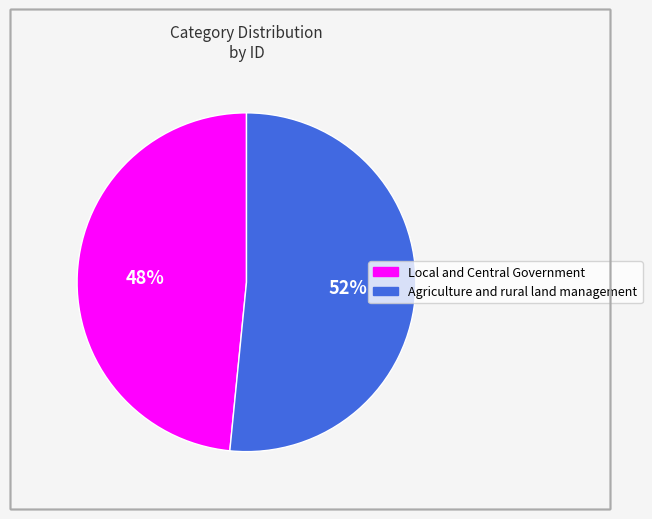

How many slices are in this pie chart?

2